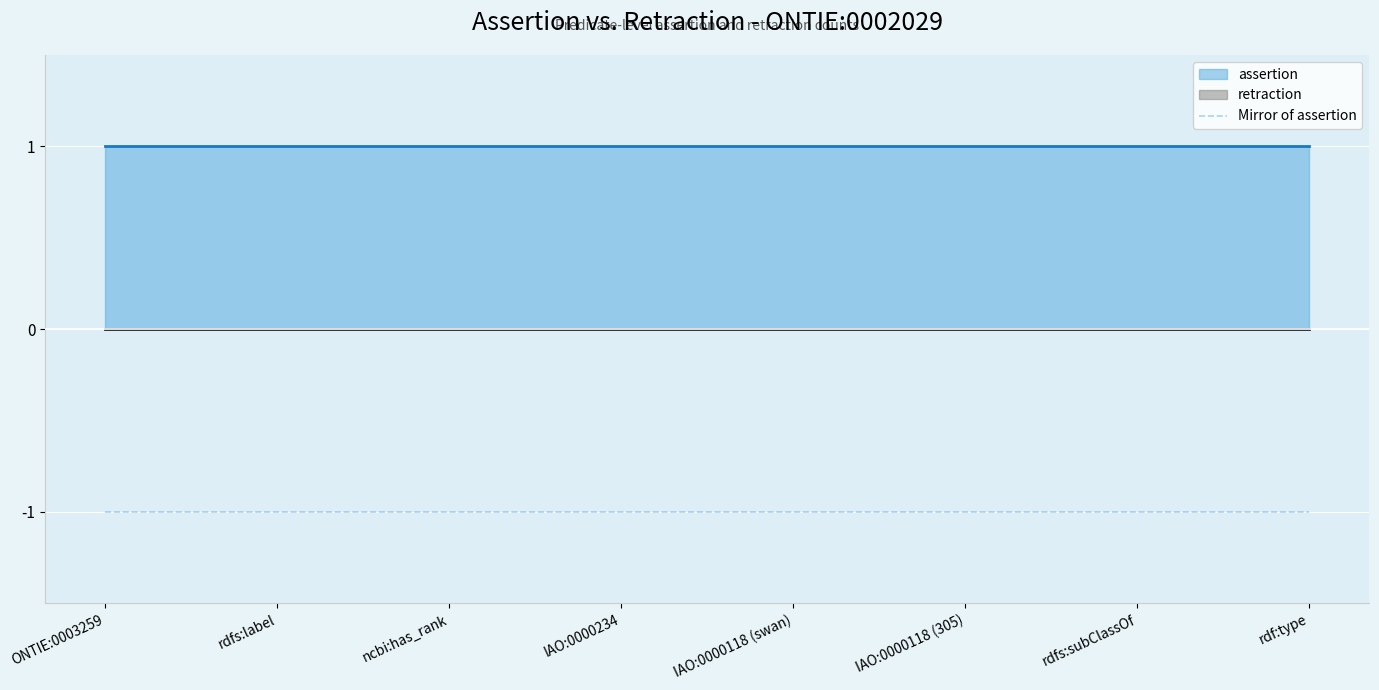

Which series changed the most between IAO:0000118 (swan) and rdfs:subClassOf?

assertion